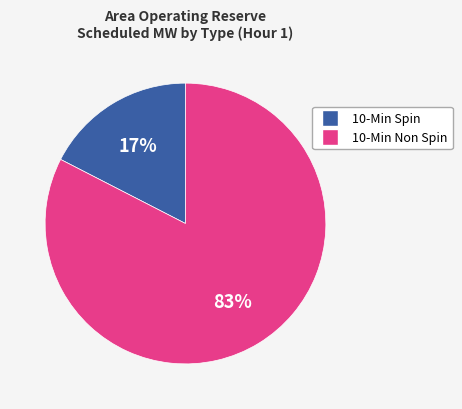

To the nearest percent, what is the average slice percentage?

50%